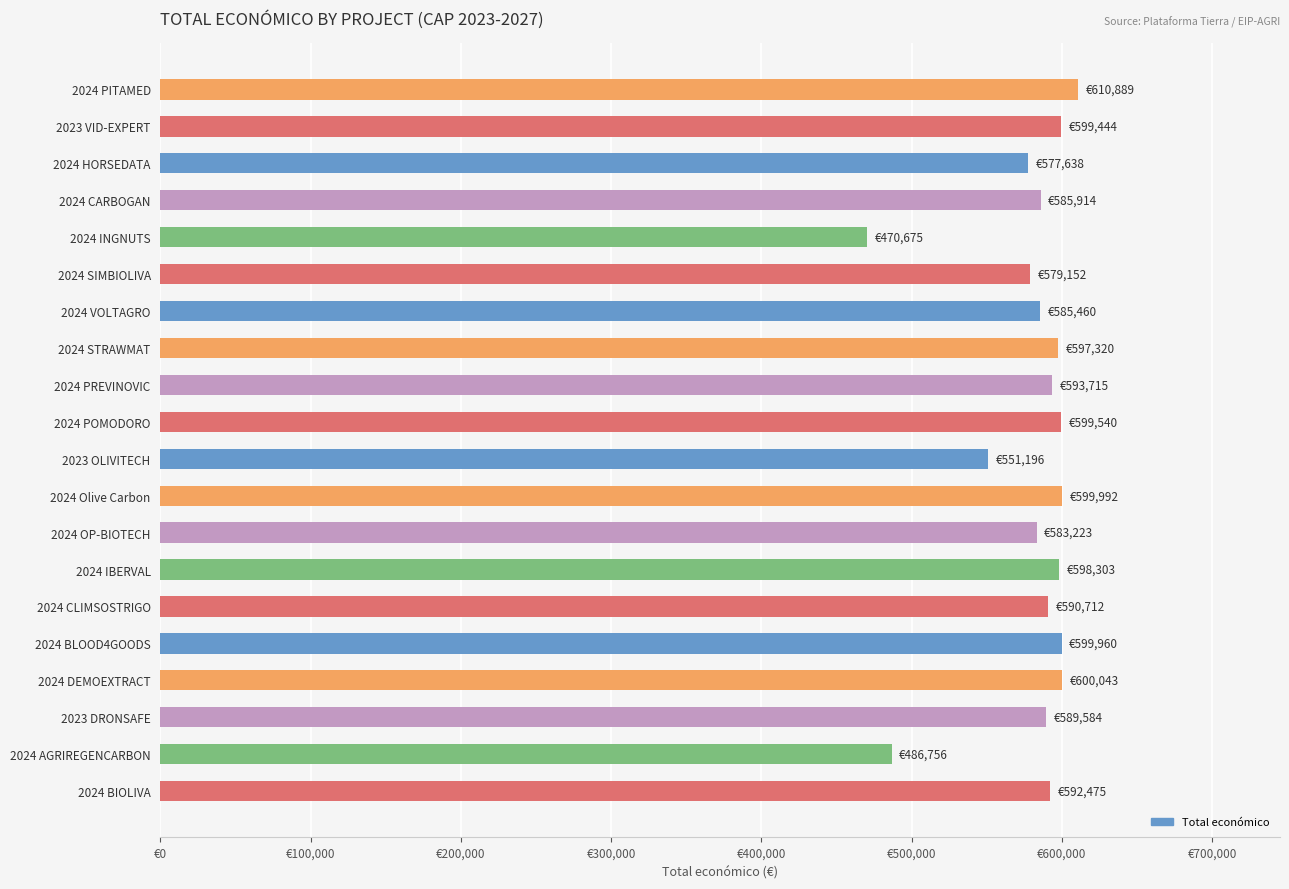

What is the minimum value shown in the chart?

470675